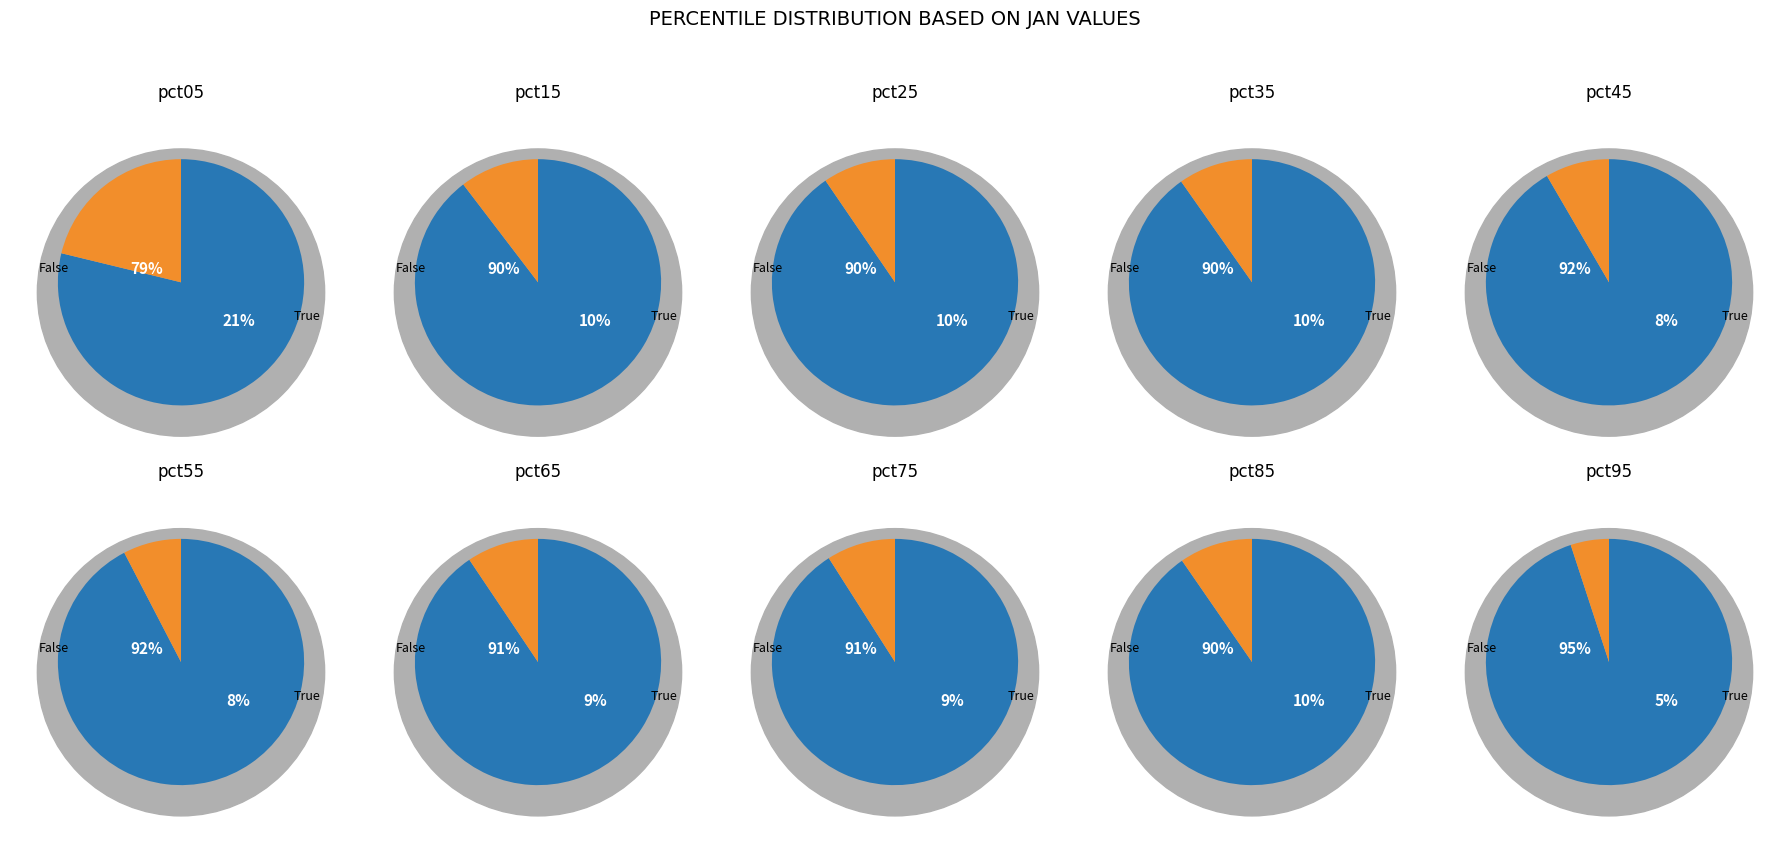

Rank the categories by value from highest to lowest.

pct05, pct15, pct35, pct85, pct25, pct65, pct75, pct45, pct55, pct95